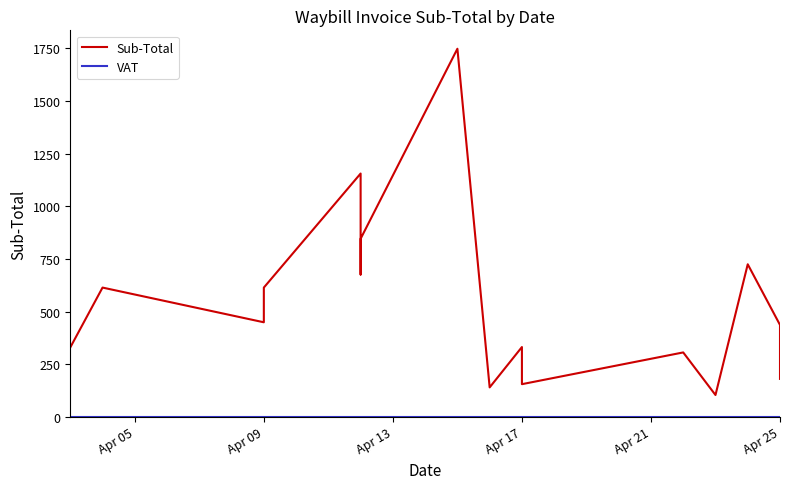

Is the value of VAT at 11 greater than the value of Sub-Total at 14?

No